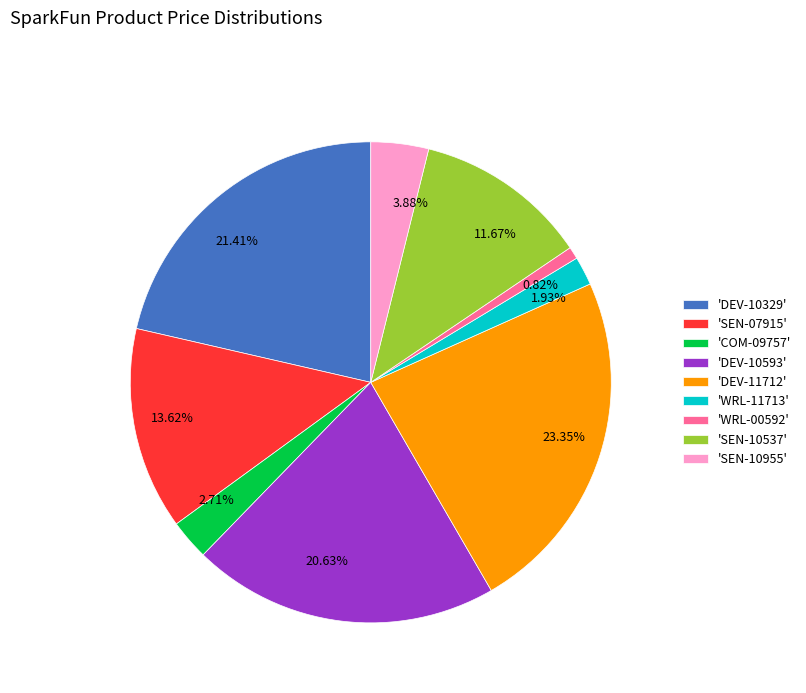

How many segments does this pie chart have?

9